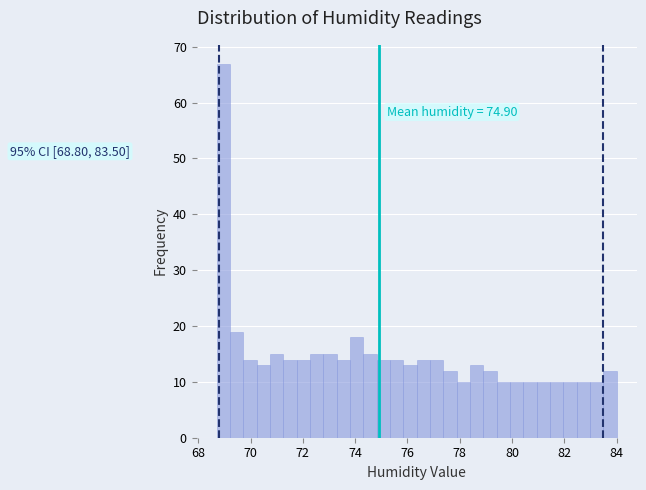

Read against the x-axis, roughly where is the centre of the tallest bar?

69.0